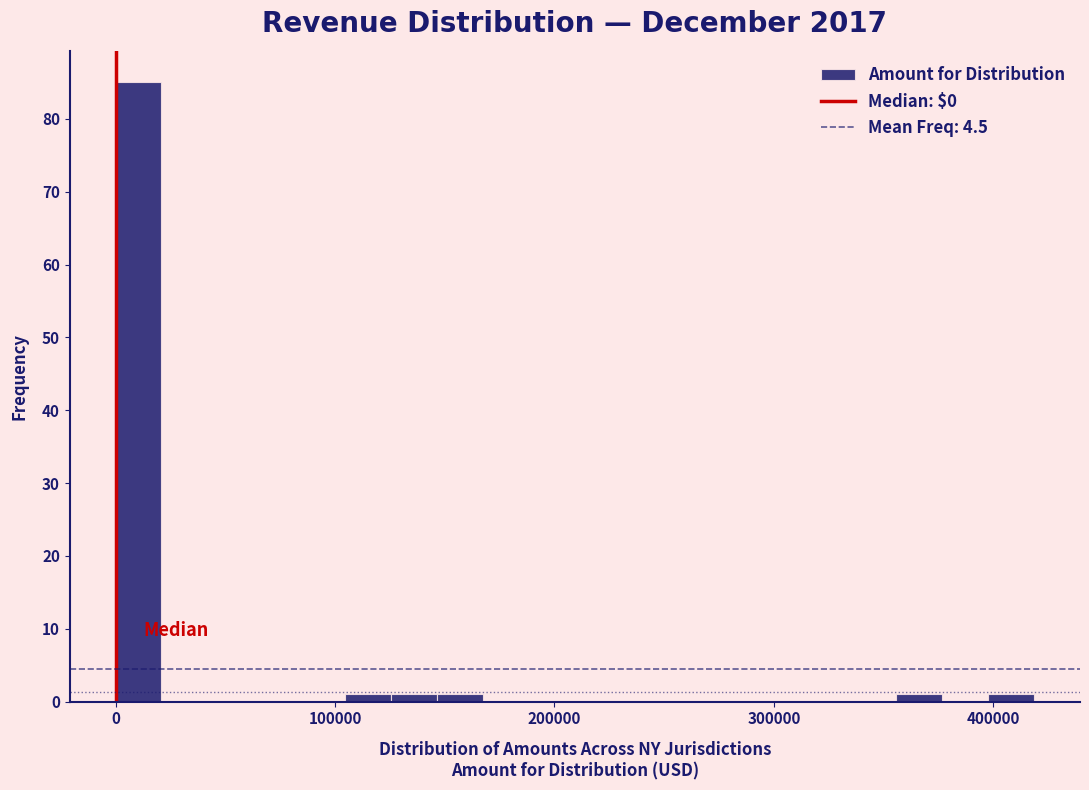

Read against the x-axis, roughly where is the centre of the tallest bar?

10000